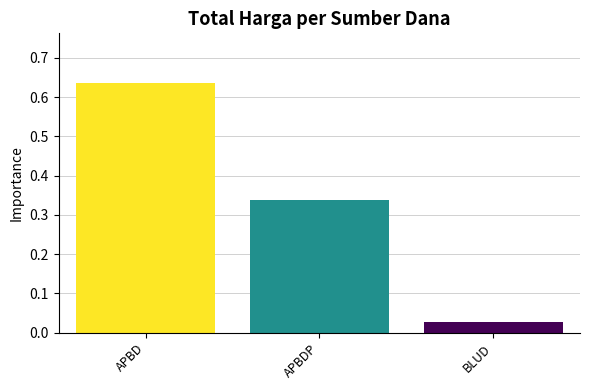

Does the chart contain stacked bars?

No